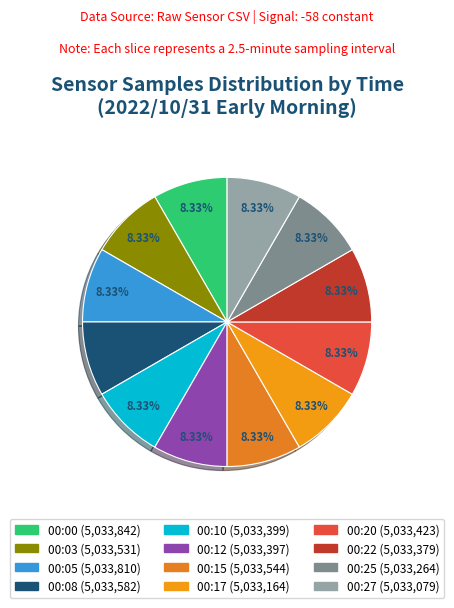

How many slices are in this pie chart?

12